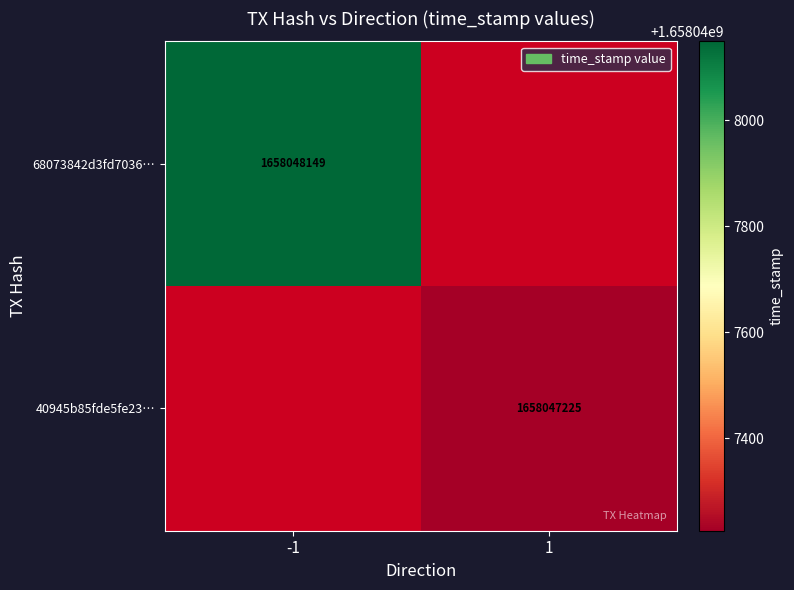

Rank the series by their average value, from highest to lowest.

68073842d3fd7036b882be9f6fb9d262c1d0b32, 40945b85fde5fe2387771be2e3cde77ed25e32f